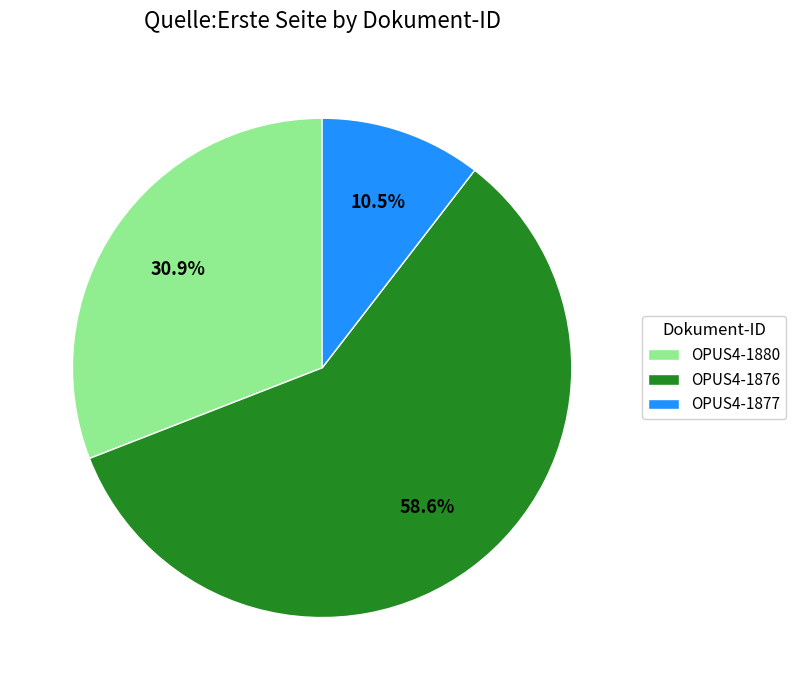

Does OPUS4-1876 represent more than half of the total?

Yes